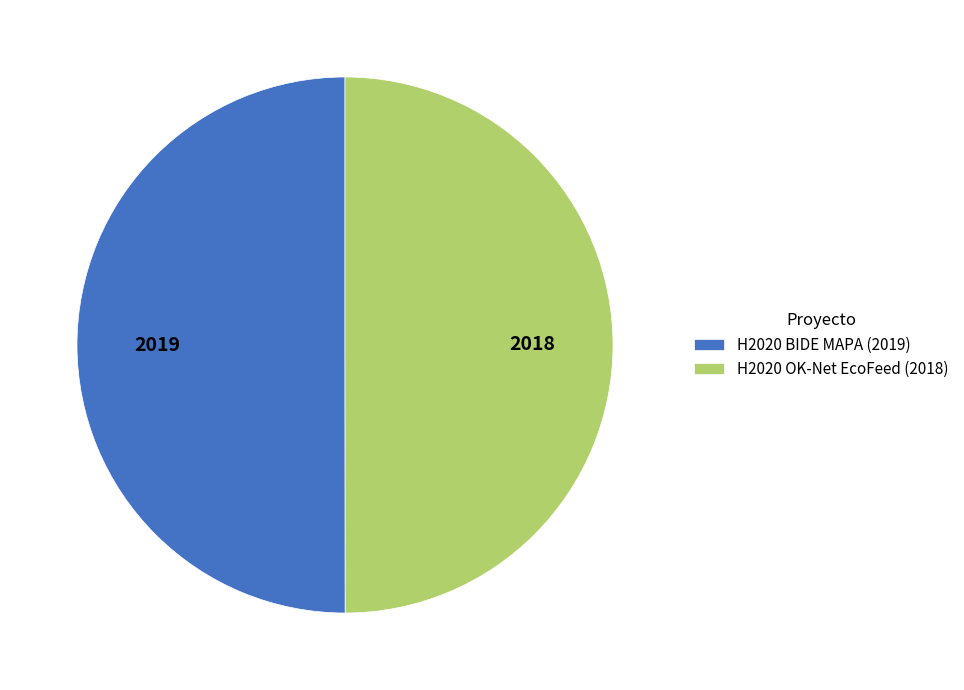

The H2020 OK-Net EcoFeed (2018) slice represents 35% of the pie. True or false?

False